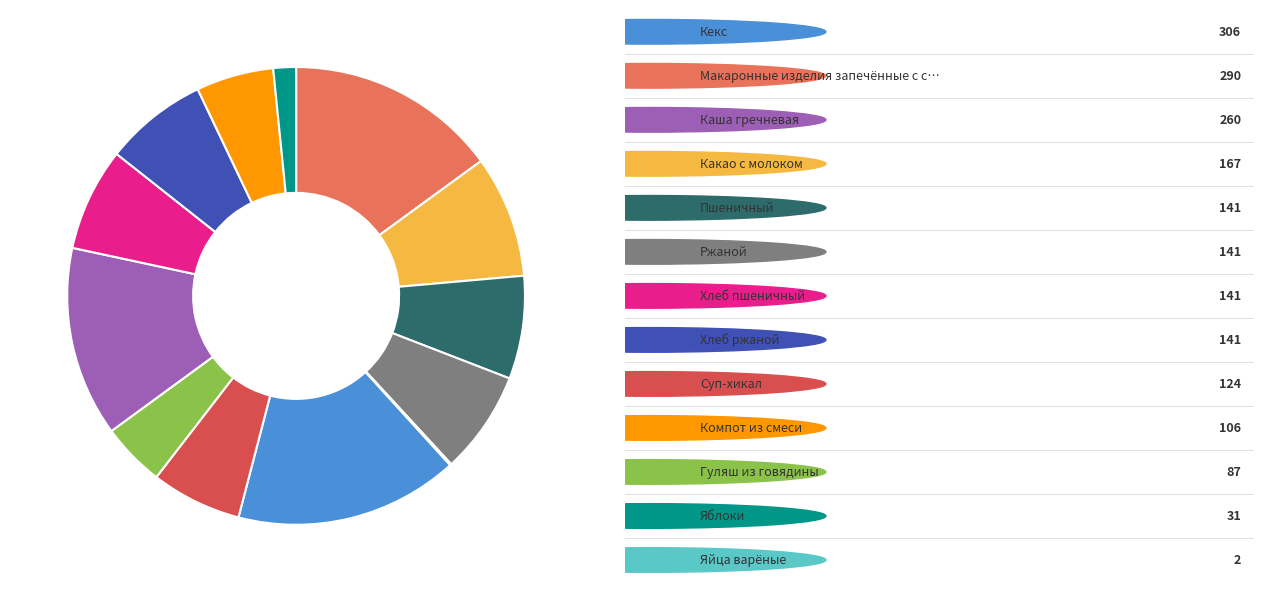

Does any single category account for the majority?

No